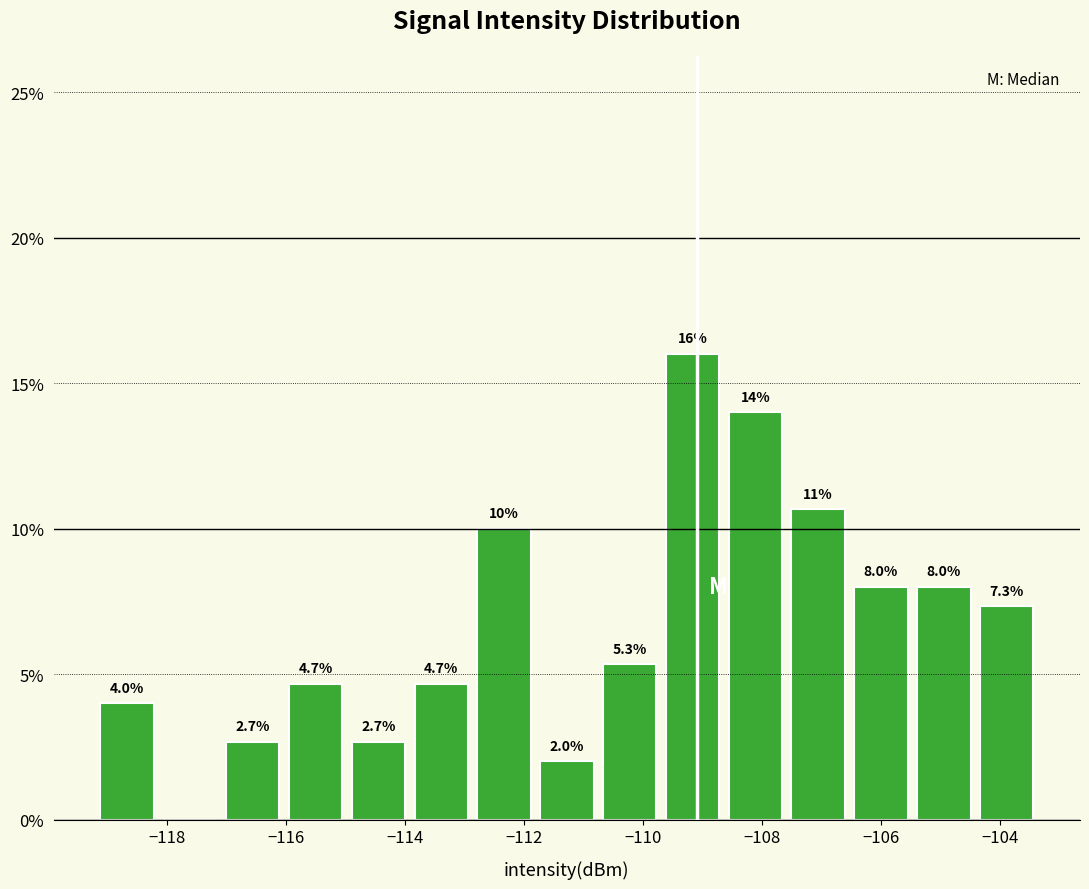

Over which range of the x-axis is the bar tallest?

-109.8 to -108.6